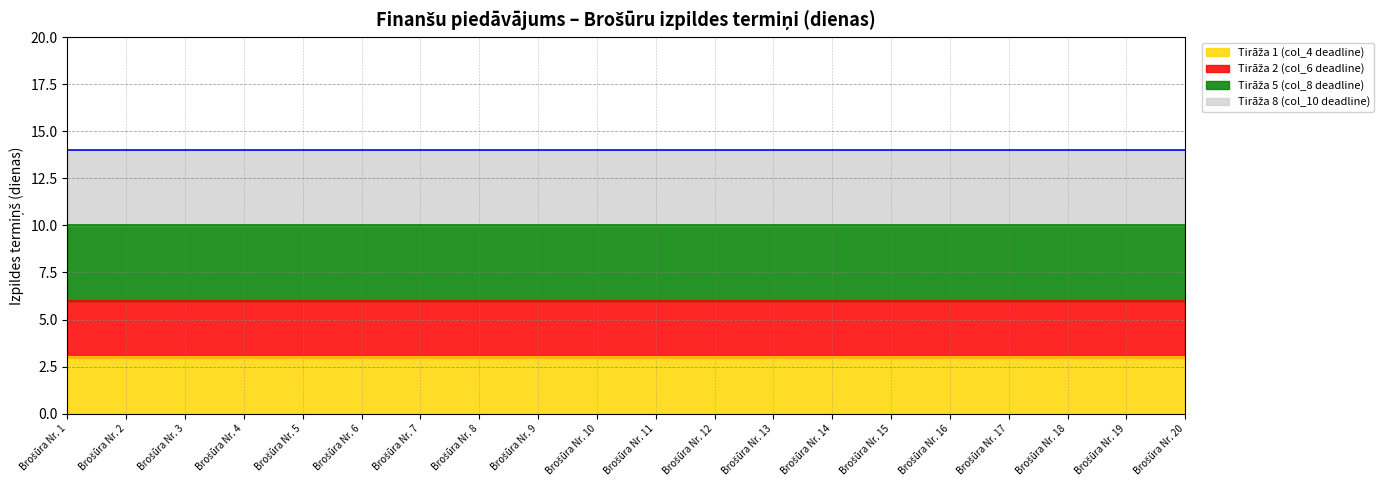

What is the value of the Tirāža 1 (col_4 deadline) (line) point at the 10th from the left?

3